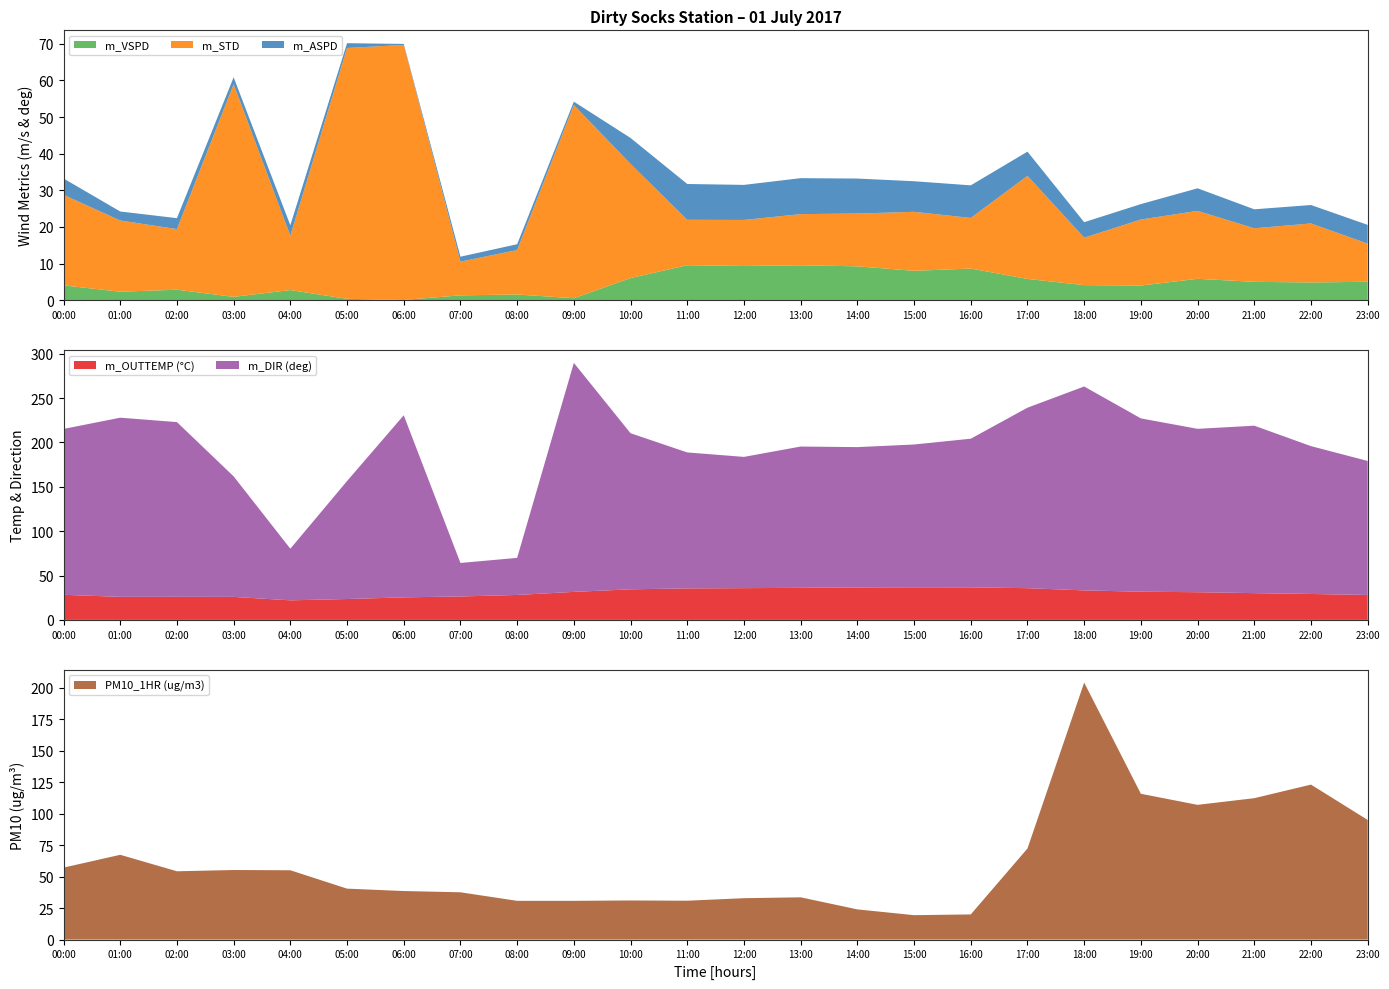

Reading left to right, extract all data points from this chart.

m_VSPD: 00:00=4.0	01:00=2.3	02:00=2.9	03:00=0.9	04:00=2.8	05:00=0.4	06:00=0.1	07:00=1.3	08:00=1.6	09:00=0.5	10:00=6.0	11:00=9.6	12:00=9.3	13:00=9.5	14:00=9.2	15:00=8.0	16:00=8.6	17:00=5.8	18:00=4.1	19:00=4.0	20:00=5.8	21:00=5.0	22:00=4.8	23:00=5.0
m_STD: 00:00=24.7	01:00=19.4	02:00=16.6	03:00=58.1	04:00=14.8	05:00=68.5	06:00=69.6	07:00=9.2	08:00=12.1	09:00=52.7	10:00=31.2	11:00=12.4	12:00=12.6	13:00=14.0	14:00=14.4	15:00=16.1	16:00=13.8	17:00=28.1	18:00=12.9	19:00=18.0	20:00=18.6	21:00=14.6	22:00=16.1	23:00=10.4
m_ASPD: 00:00=4.5	01:00=2.5	02:00=3.0	03:00=1.9	04:00=2.9	05:00=1.3	06:00=0.3	07:00=1.3	08:00=1.6	09:00=0.9	10:00=7.1	11:00=9.8	12:00=9.6	13:00=9.8	14:00=9.6	15:00=8.3	16:00=8.9	17:00=6.6	18:00=4.2	19:00=4.2	20:00=6.2	21:00=5.2	22:00=5.0	23:00=5.1
m_OUTTEMP: 00:00=28.3	01:00=26.0	02:00=26.0	03:00=25.9	04:00=22.1	05:00=23.5	06:00=25.4	07:00=26.4	08:00=28.1	09:00=31.6	10:00=34.5	11:00=35.5	12:00=35.8	13:00=36.1	14:00=36.6	15:00=36.7	16:00=36.7	17:00=35.8	18:00=33.3	19:00=31.8	20:00=31.2	21:00=30.2	22:00=29.2	23:00=28.1
m_DIR: 00:00=187.0	01:00=202.0	02:00=197.0	03:00=135.9	04:00=58.2	05:00=133.0	06:00=205.3	07:00=37.8	08:00=41.8	09:00=258.2	10:00=176.0	11:00=153.3	12:00=148.0	13:00=159.3	14:00=158.2	15:00=161.0	16:00=167.6	17:00=203.5	18:00=229.9	19:00=195.4	20:00=184.2	21:00=188.8	22:00=166.7	23:00=151.1
PM10_1HR: 00:00=57.2	01:00=67.4	02:00=54.3	03:00=55.3	04:00=55.1	05:00=40.5	06:00=38.6	07:00=37.6	08:00=30.8	09:00=30.8	10:00=31.1	11:00=30.9	12:00=32.9	13:00=33.6	14:00=24.0	15:00=19.4	16:00=20.0	17:00=72.4	18:00=204.3	19:00=115.9	20:00=107.1	21:00=112.4	22:00=123.2	23:00=95.1